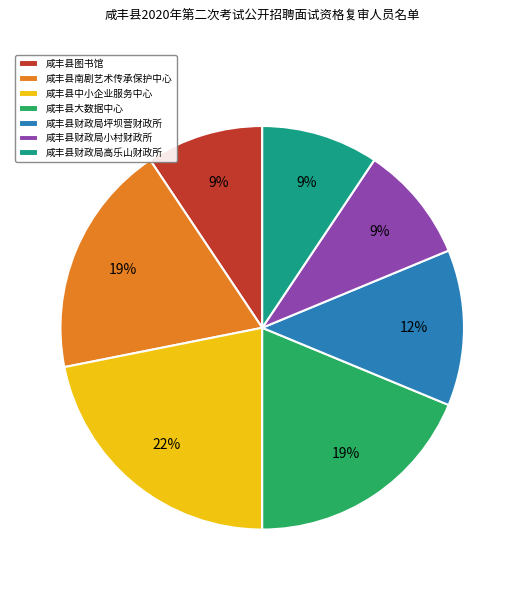

To the nearest percent, what is the average slice percentage?

14%